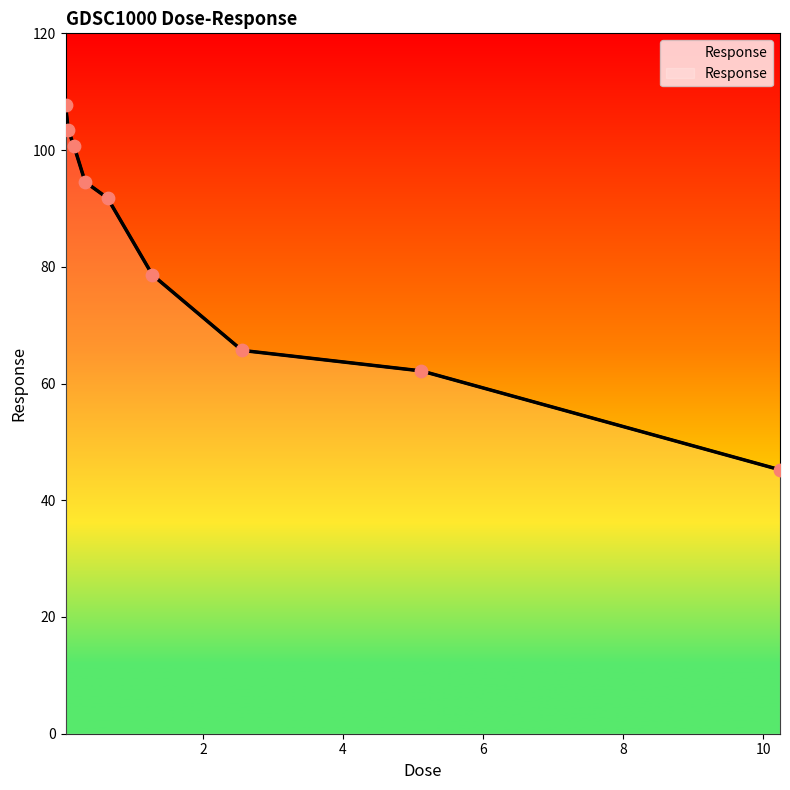

Approximately how many times larger is the value at 5.12 compared to 0.64?

0.7